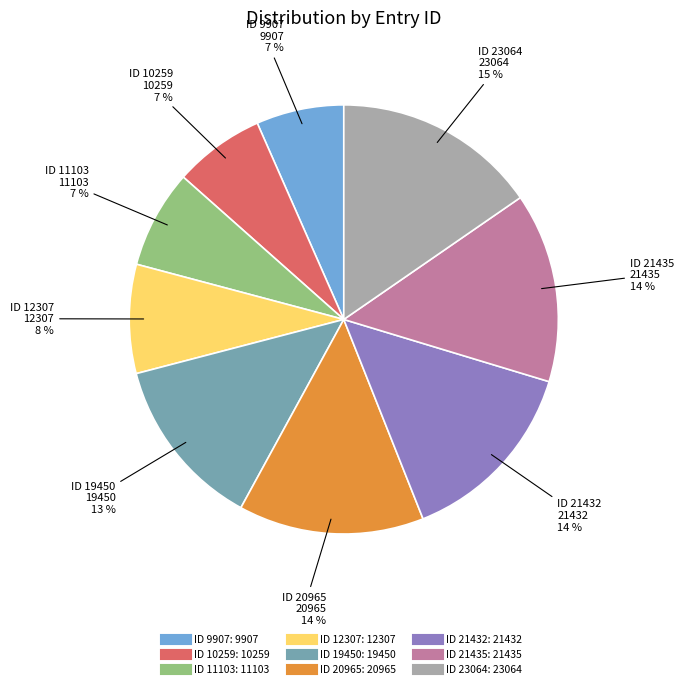

How many segments does this pie chart have?

9